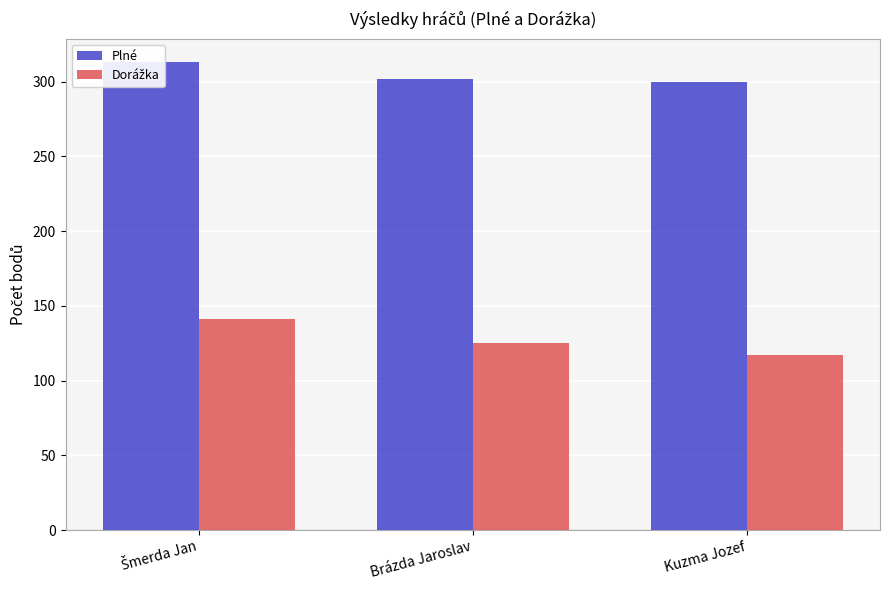

List the labels in order of Plné value, smallest first.

Kuzma Jozef, Brázda Jaroslav, Šmerda Jan